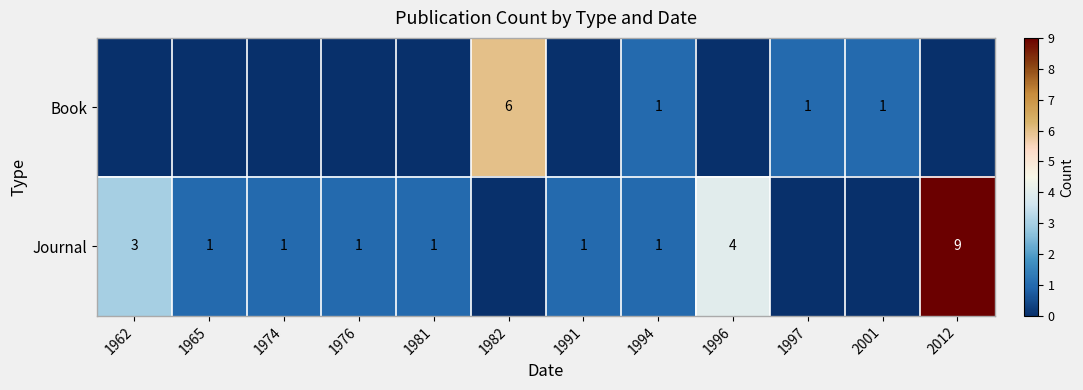

True or false: Book has a value of 1 at 1994.

True